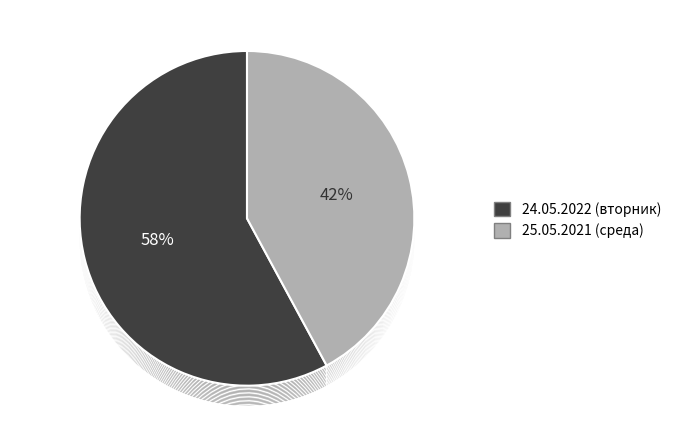

To the nearest percent, what is the difference between the 25.05.2021 (среда) and 24.05.2022 (вторник) slice percentages?

16%